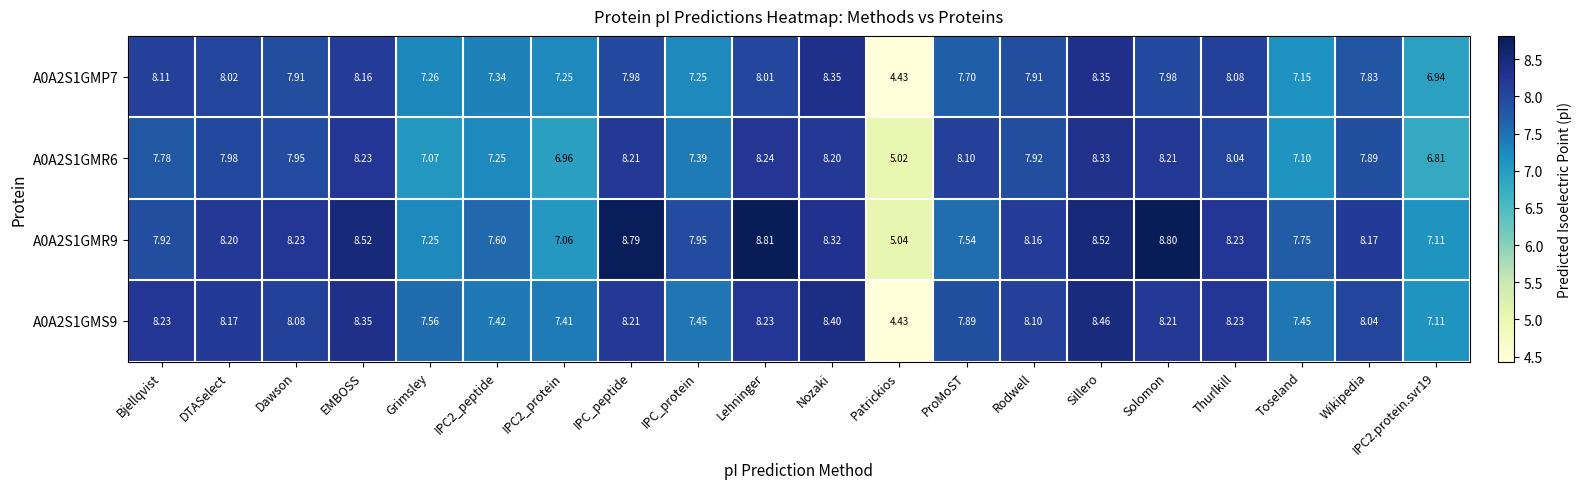

Is the value of A0A2S1GMP7 at Grimsley greater than the value of A0A2S1GMR9 at IPC_protein?

No